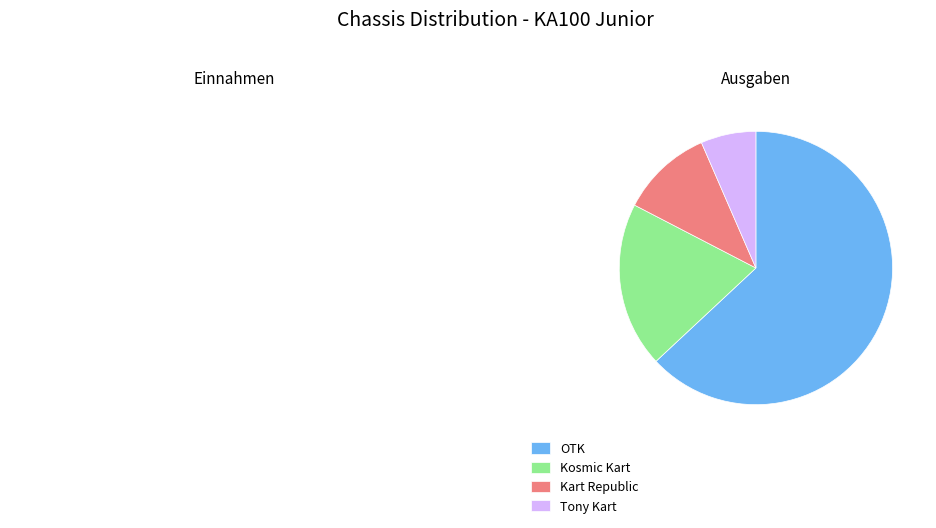

Between OTK and Kart Republic, which is larger?

OTK